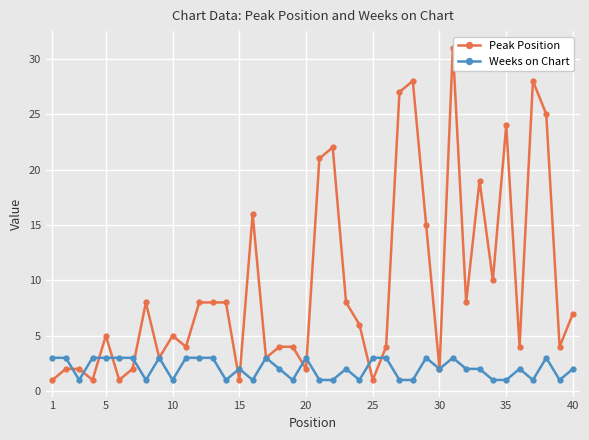

What are all the series names shown in the legend?

Peak Position, Weeks on Chart